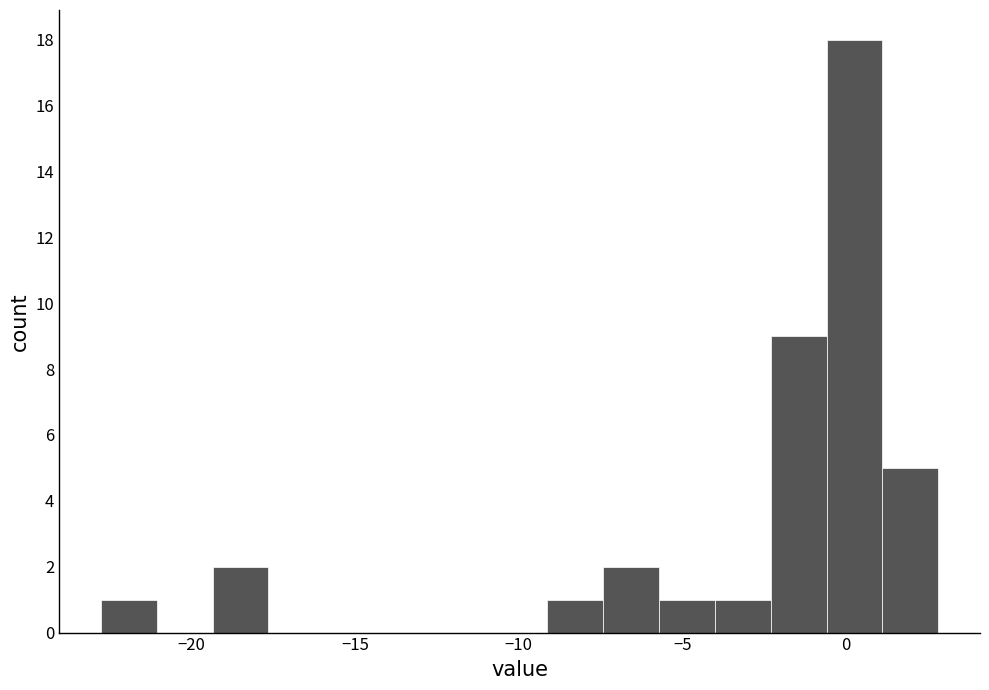

Read against the x-axis, roughly where is the centre of the tallest bar?

0.5